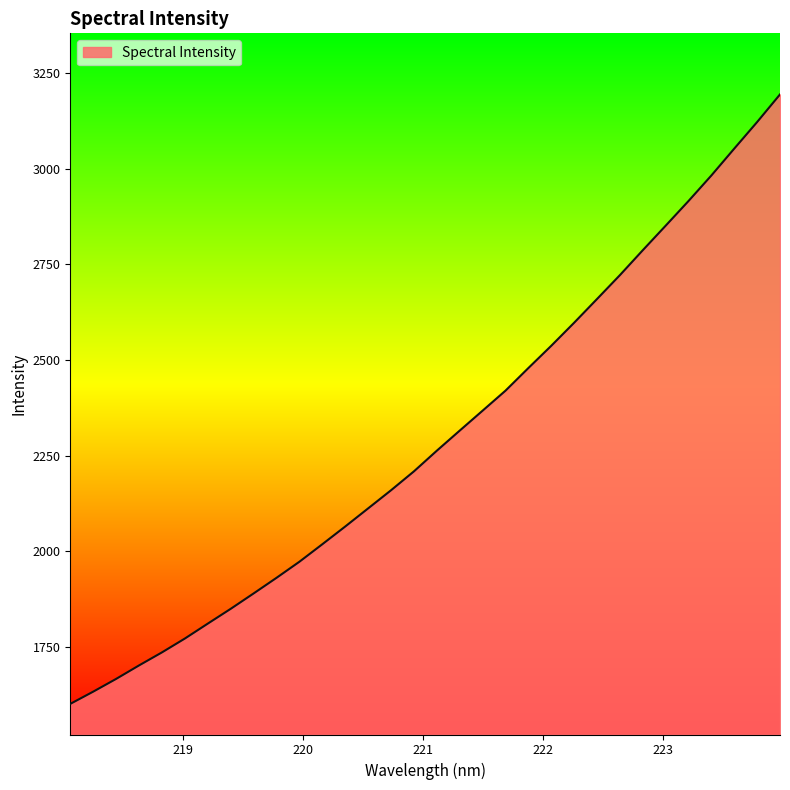

True or false: the data has more than 0 interior local peaks.

False